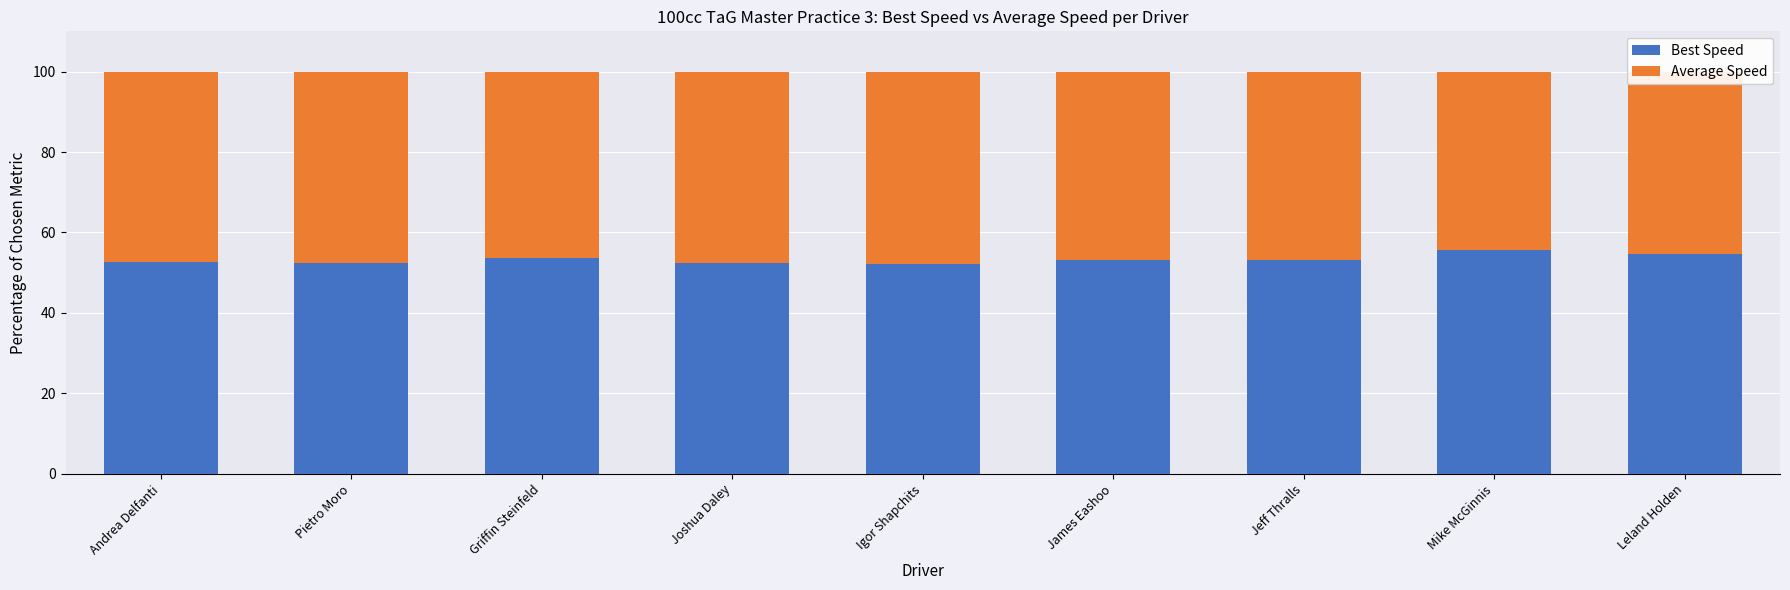

Is it true that Best Speed equals 53.2 at Jeff Thralls?

True